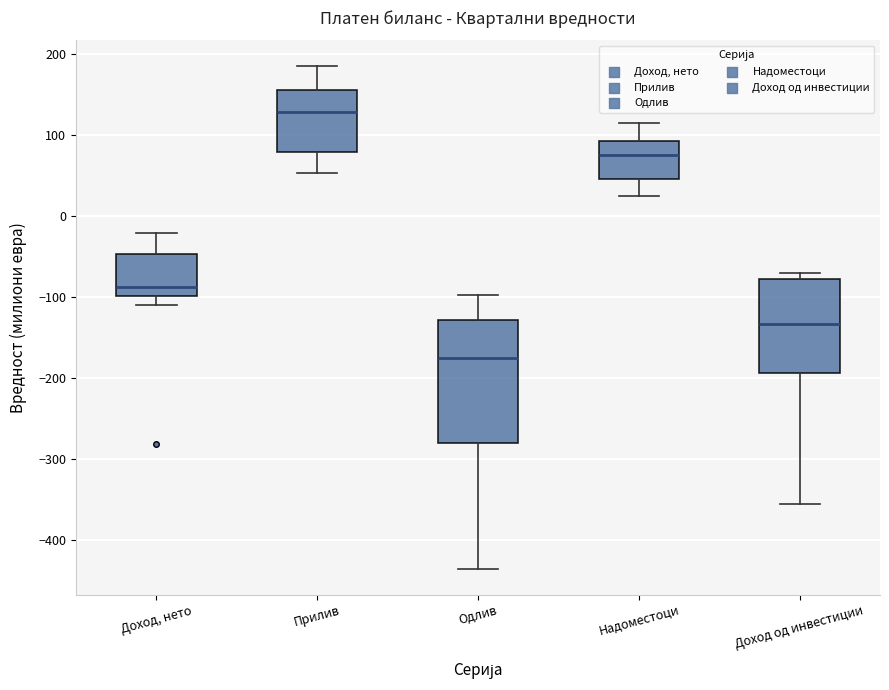

Reading left to right, transcribe this box plot: for each box, give where its median line is, the range the box spans, and where its two whiskers end, as read against the y-axis. The values are not printed on the chart, so give them approximately, as read against the axis.

Доход, нето: median -90, box -100 to -50, whiskers -110 to -20
Прилив: median 130, box 80 to 160, whiskers 50 to 190
Одлив: median -180, box -280 to -130, whiskers -440 to -100
Надоместоци: median 80, box 40 to 90, whiskers 20 to 110
Доход од инвестиции: median -130, box -190 to -80, whiskers -360 to -70